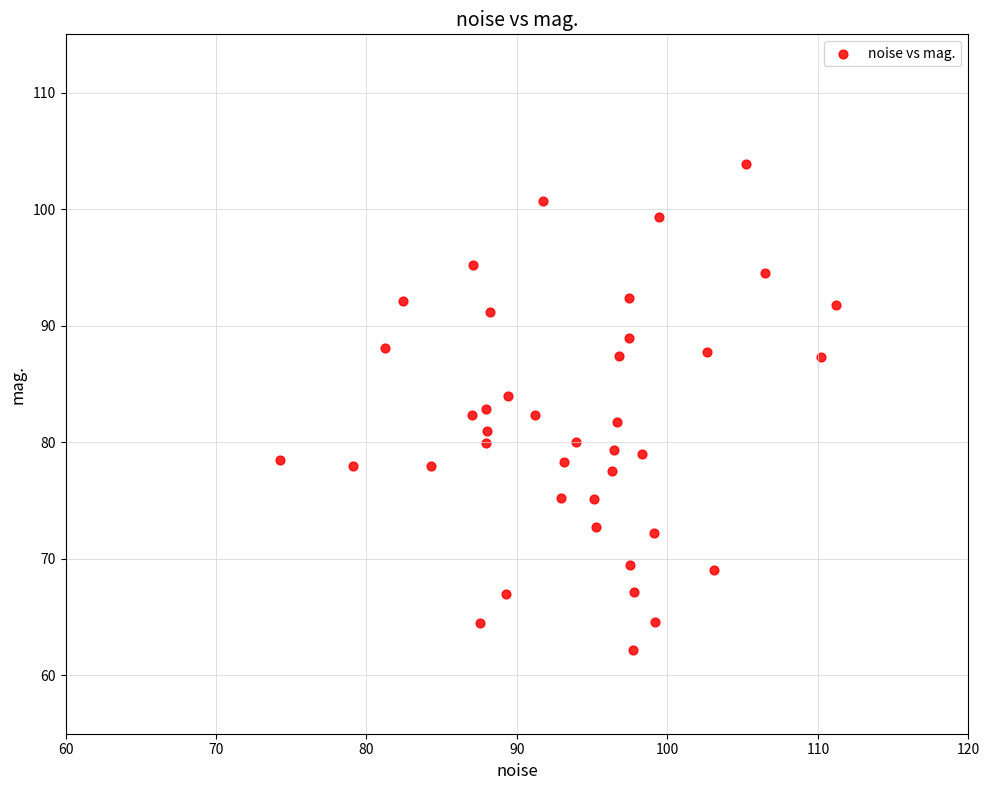

What is the range of X values (max minus min)?

37.0